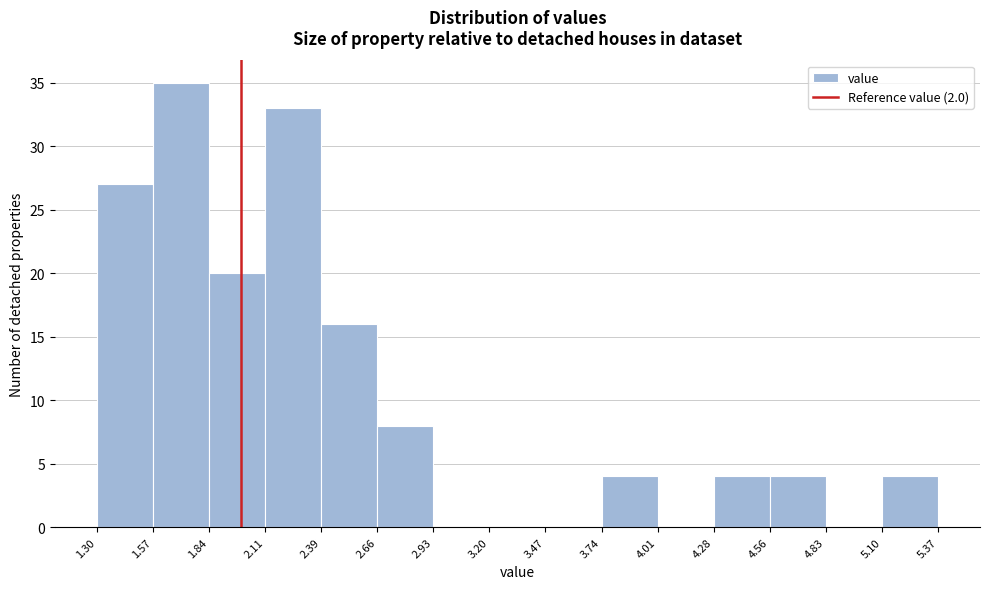

How tall is the bar that spans 1.30 to 1.57 on the x-axis? The values are not printed on the chart, so give them approximately, as read against the axis.

27